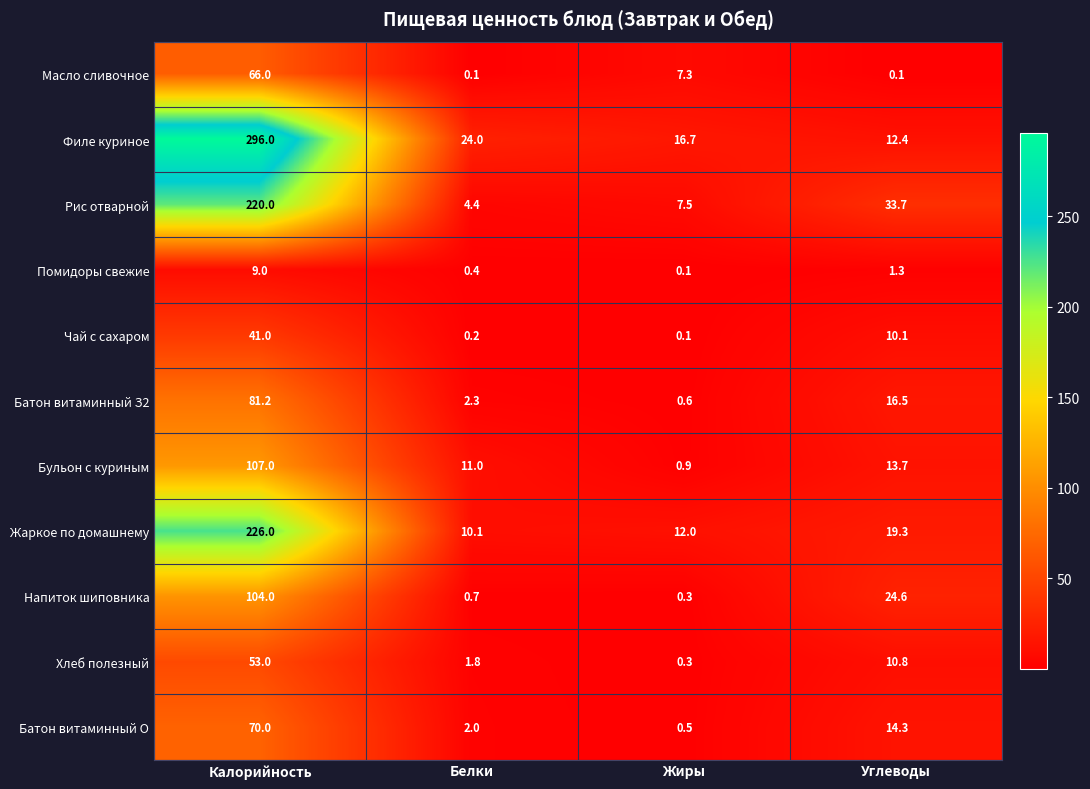

Is the value of Напиток шиповника at Калорийность greater than the value of Жаркое по домашнему at Углеводы?

Yes